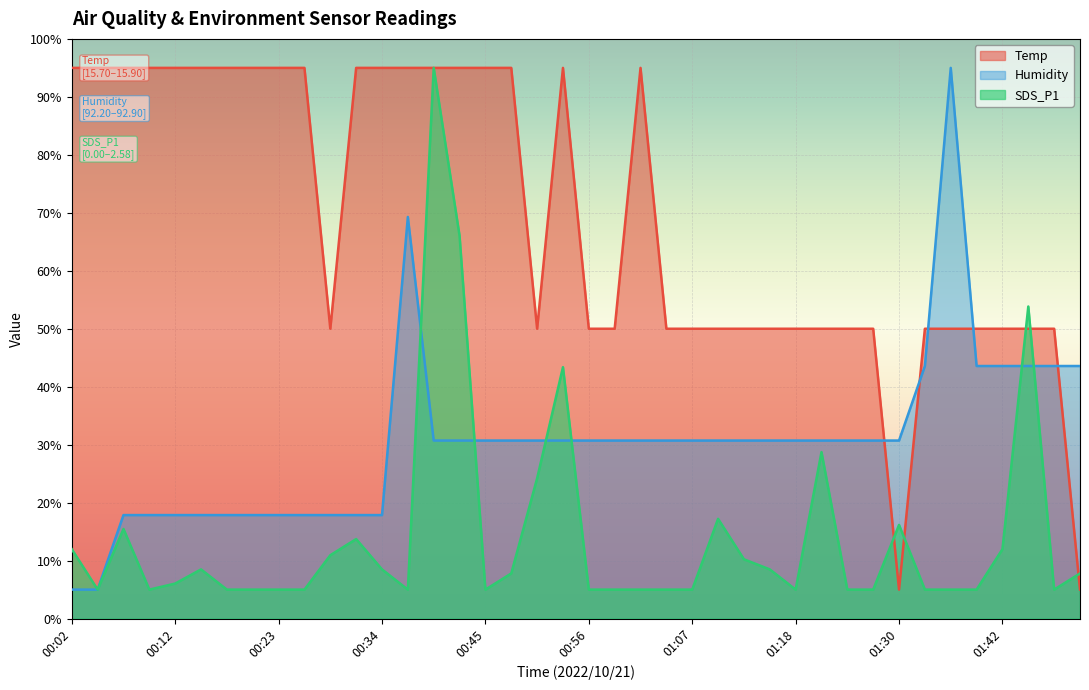

What is the difference between the maximum and minimum values in the SDS_P1 series?

90.0